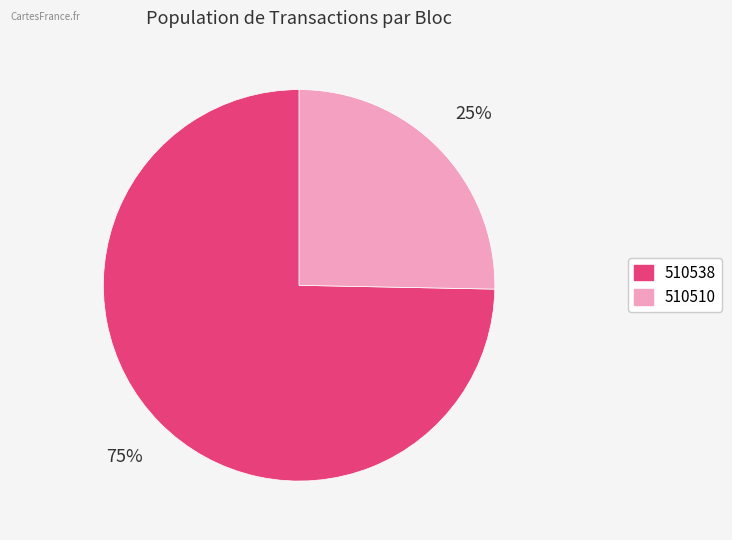

Do 510510 and 510538 together represent more than half of the pie?

Yes